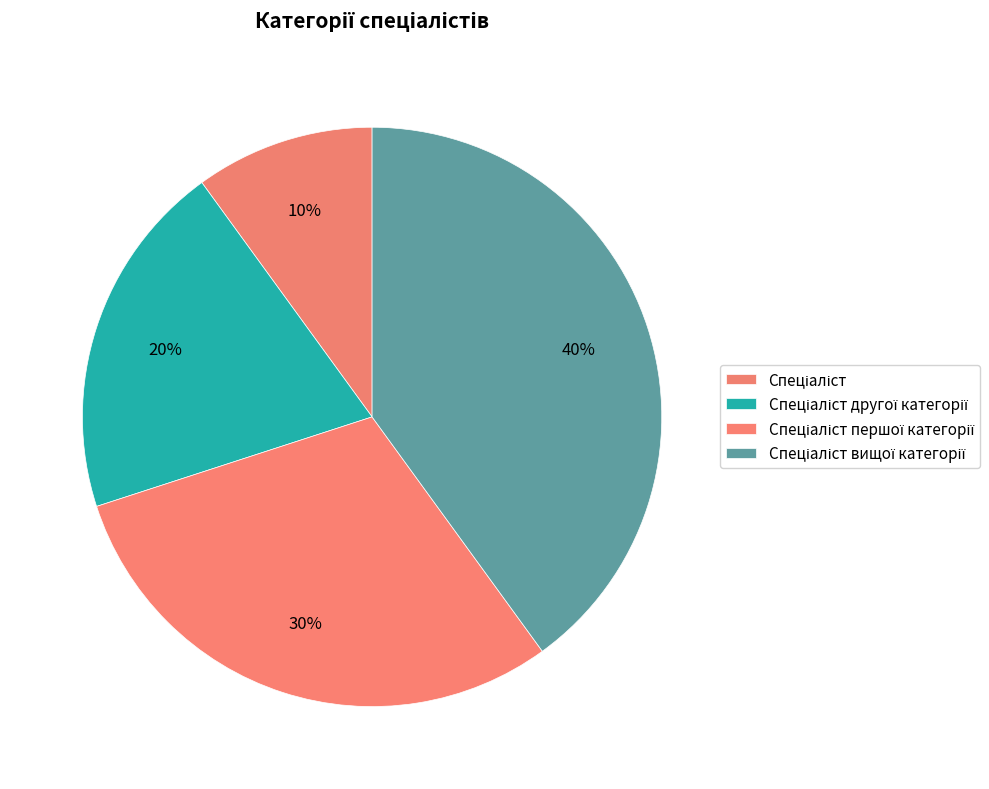

Combined, do Спеціаліст вищої категорії and Спеціаліст другої категорії account for over 50%?

Yes